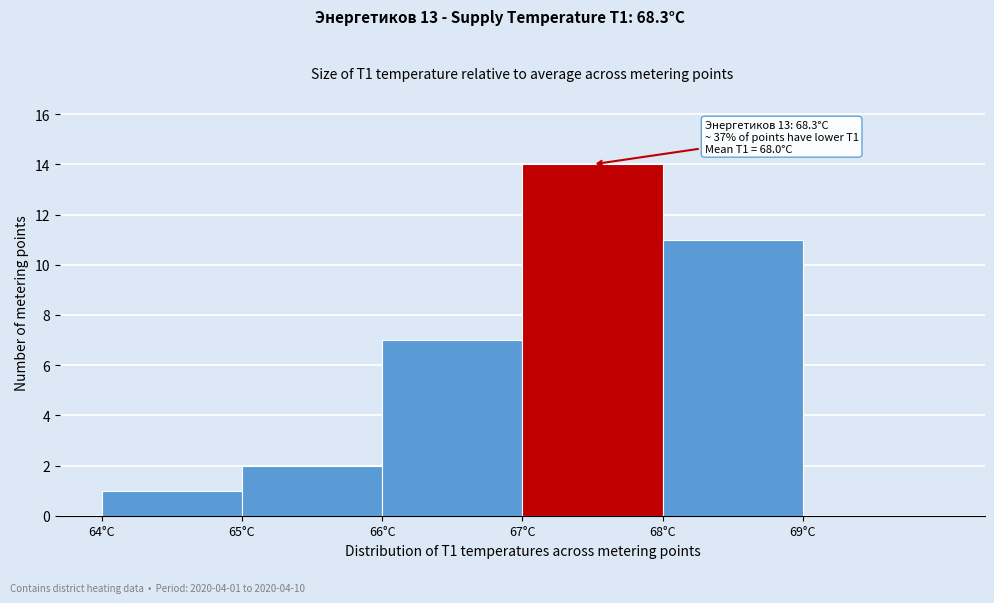

Reading left to right, list all the values displayed in this chart.

64°C=1	65°C=2	66°C=7	67°C=14	68°C=11	69°C=0